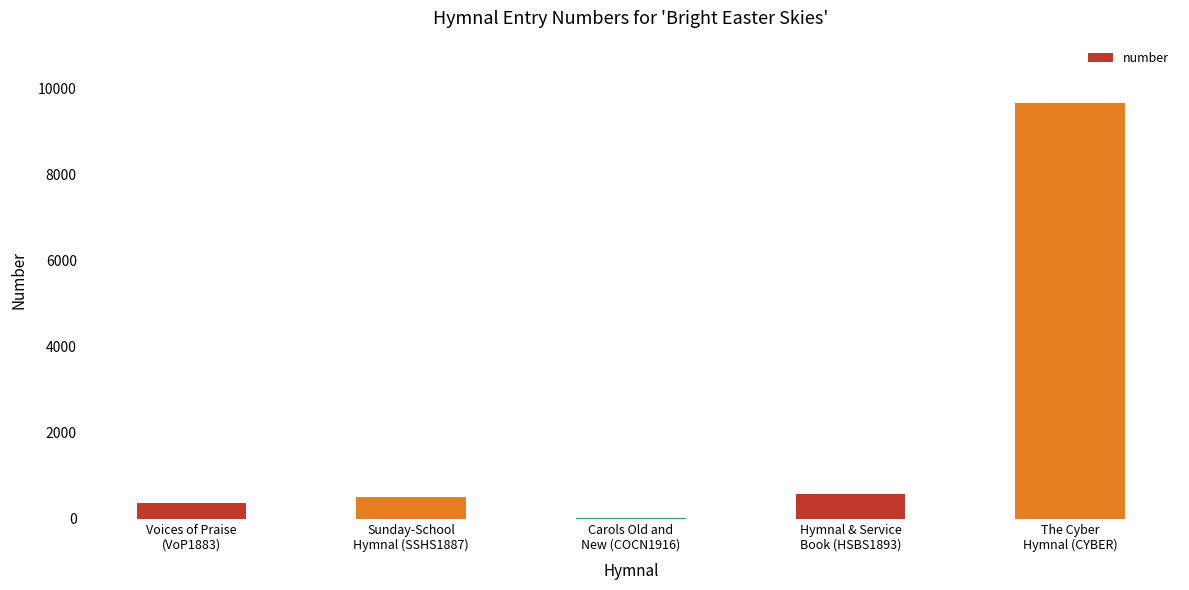

Are the bars horizontal?

No